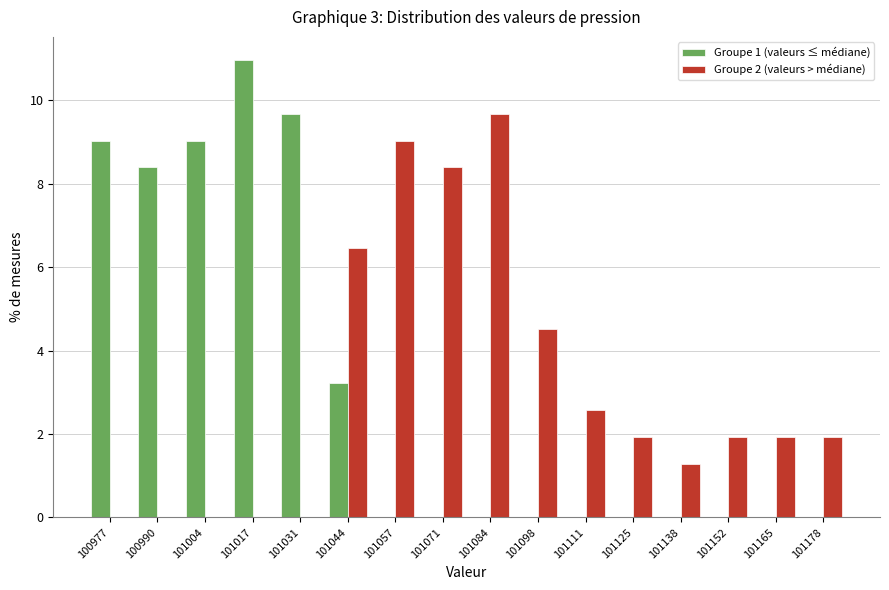

Reading left to right, list every range on the x-axis with the height of the bar of each series over it. Neither the bar edges nor the heights are printed on the chart, so give them approximately, as read against the axes.

100970 to 100984: Groupe 1 (valeurs ≤ médiane)=9.0	Groupe 2 (valeurs > médiane)=0
100984 to 100996: Groupe 1 (valeurs ≤ médiane)=8.4	Groupe 2 (valeurs > médiane)=0
100996 to 101010: Groupe 1 (valeurs ≤ médiane)=9.0	Groupe 2 (valeurs > médiane)=0
101010 to 101024: Groupe 1 (valeurs ≤ médiane)=11.0	Groupe 2 (valeurs > médiane)=0
101024 to 101038: Groupe 1 (valeurs ≤ médiane)=9.6	Groupe 2 (valeurs > médiane)=0
101038 to 101050: Groupe 1 (valeurs ≤ médiane)=3.2	Groupe 2 (valeurs > médiane)=6.4
101050 to 101064: Groupe 1 (valeurs ≤ médiane)=0	Groupe 2 (valeurs > médiane)=9.0
101064 to 101078: Groupe 1 (valeurs ≤ médiane)=0	Groupe 2 (valeurs > médiane)=8.4
101078 to 101092: Groupe 1 (valeurs ≤ médiane)=0	Groupe 2 (valeurs > médiane)=9.6
101092 to 101104: Groupe 1 (valeurs ≤ médiane)=0	Groupe 2 (valeurs > médiane)=4.6
101104 to 101118: Groupe 1 (valeurs ≤ médiane)=0	Groupe 2 (valeurs > médiane)=2.6
101118 to 101132: Groupe 1 (valeurs ≤ médiane)=0	Groupe 2 (valeurs > médiane)=2.0
101132 to 101144: Groupe 1 (valeurs ≤ médiane)=0	Groupe 2 (valeurs > médiane)=1.2
101144 to 101158: Groupe 1 (valeurs ≤ médiane)=0	Groupe 2 (valeurs > médiane)=2.0
101158 to 101172: Groupe 1 (valeurs ≤ médiane)=0	Groupe 2 (valeurs > médiane)=2.0
101172 to 101186: Groupe 1 (valeurs ≤ médiane)=0	Groupe 2 (valeurs > médiane)=2.0